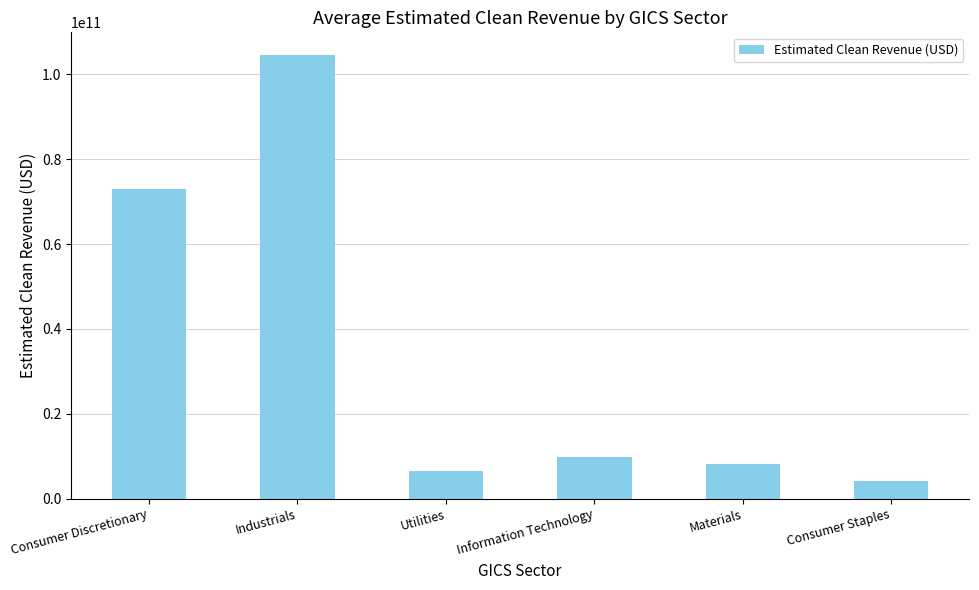

True or false: the data shows 2015298086 at Information Technology.

False